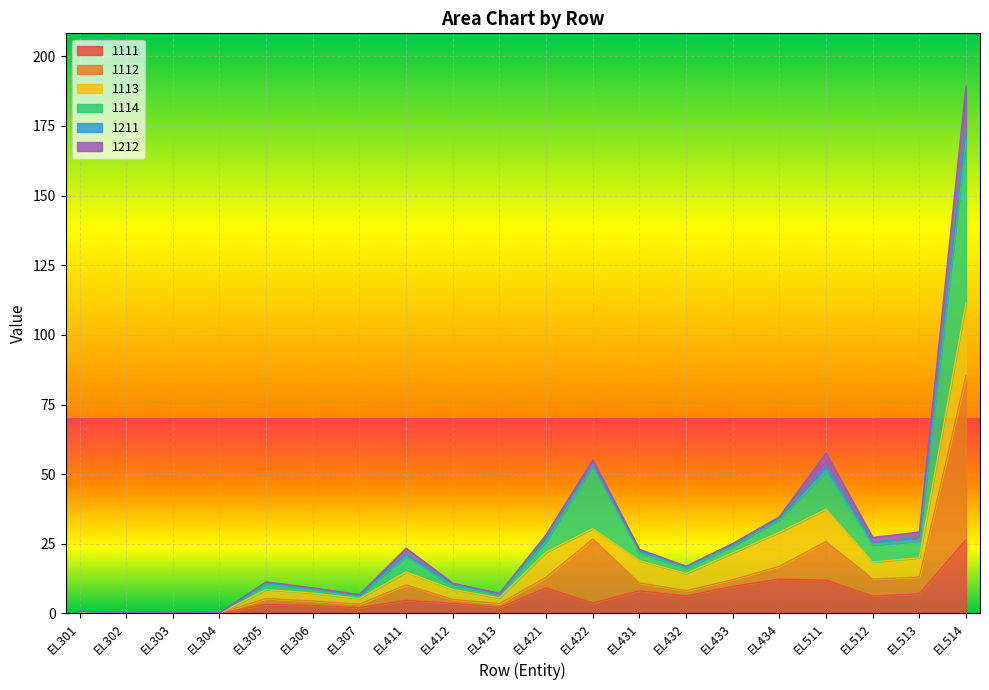

At which category is the sum across all series the highest?

EL514